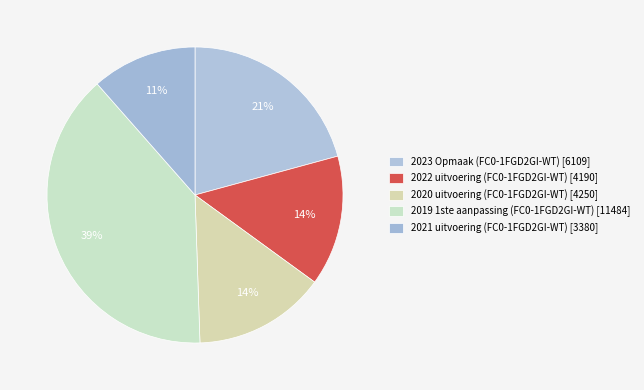

Between 2020 uitvoering (FC0-1FGD2GI-WT) [4250] and 2021 uitvoering (FC0-1FGD2GI-WT) [3380], which is larger?

2020 uitvoering (FC0-1FGD2GI-WT) [4250]